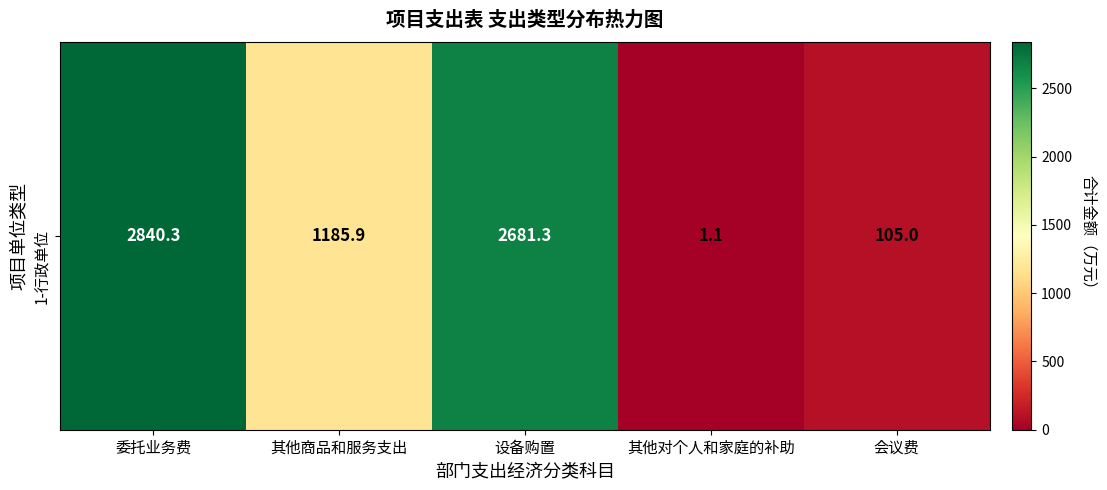

What is the sum of the values at 设备购置 and 会议费?

2786.3